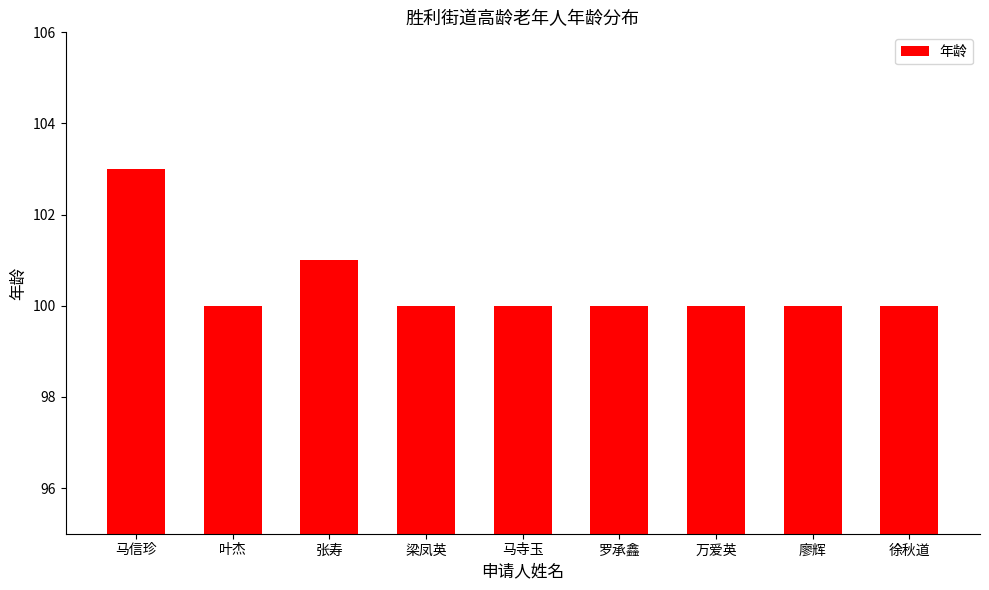

What is the maximum value shown in the chart?

103